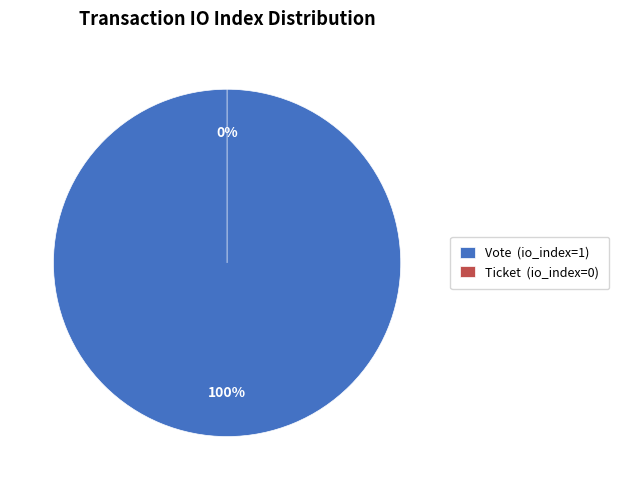

The Vote slice represents 100% of the pie. True or false?

True